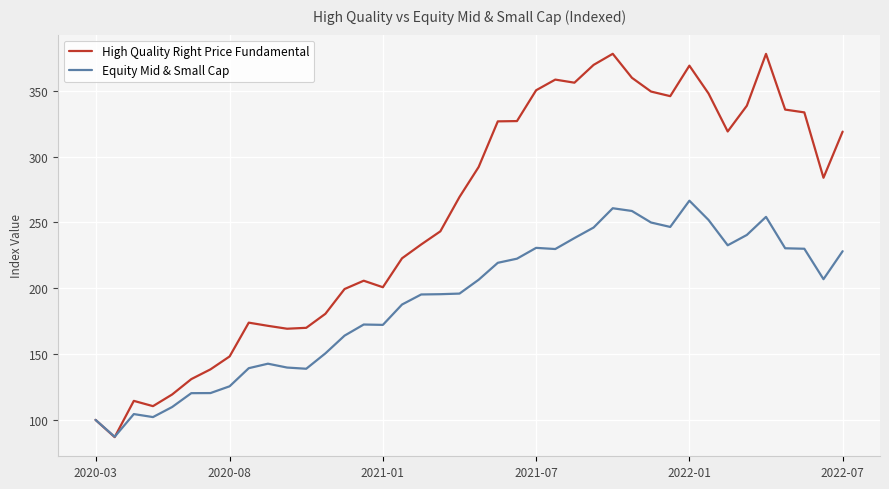

How many lines are shown in the chart?

2